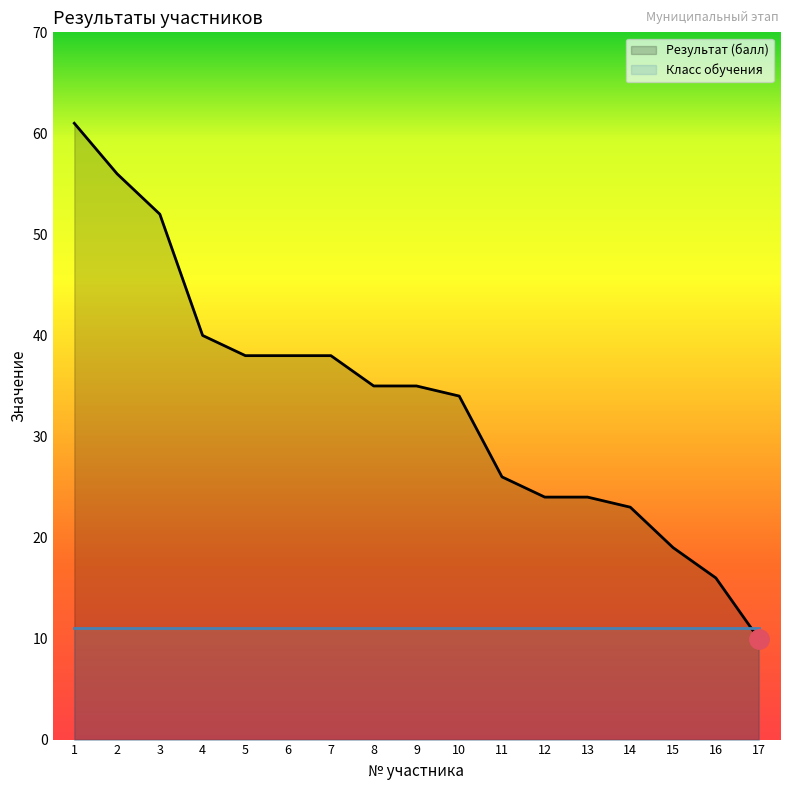

List the labels in order of value, smallest first.

17, 16, 15, 14, 12, 13, 11, 10, 8, 9, 5, 6, 7, 4, 3, 2, 1